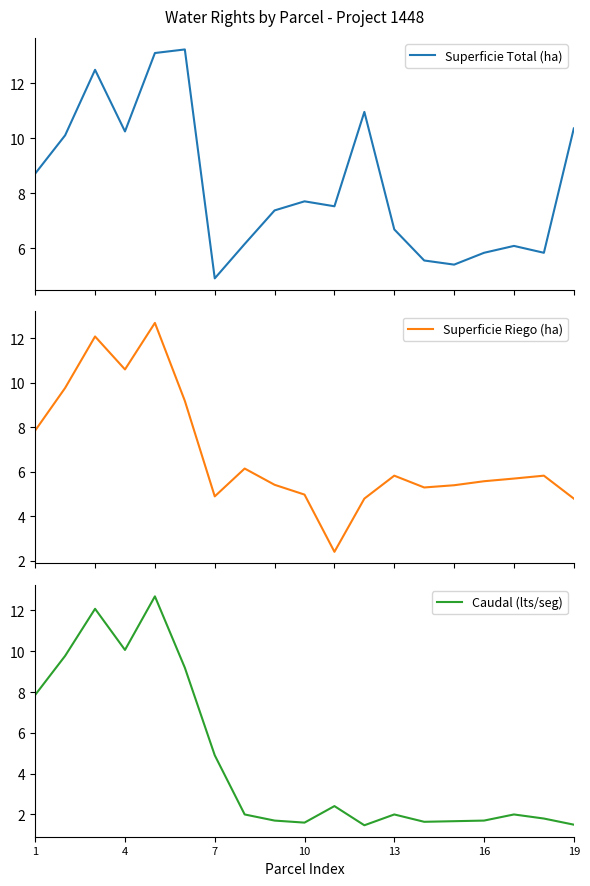

The value of Caudal (lts/seg) at 4 is 10.1. True or false?

True